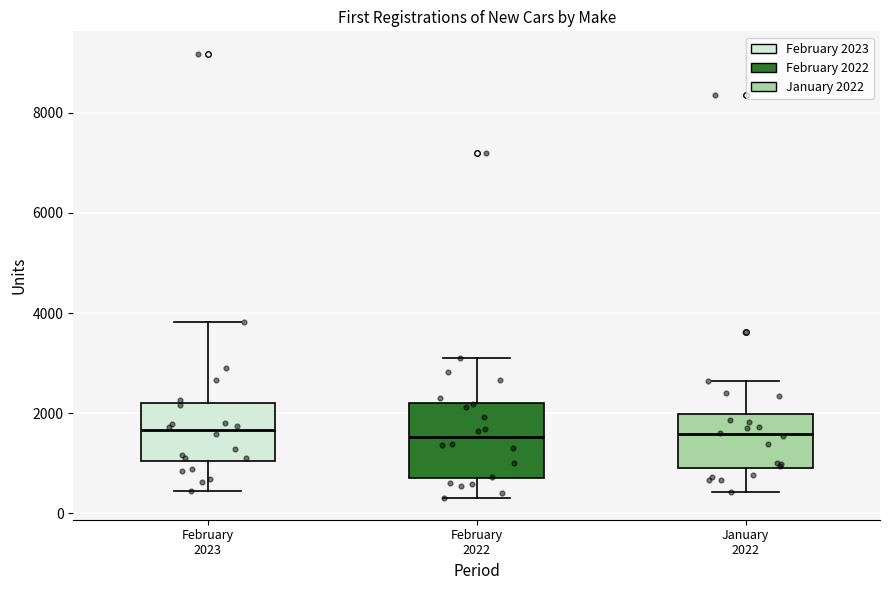

Reading left to right, transcribe this box plot: for each box, give where its median line is, the range the box spans, and where its two whiskers end, as read against the y-axis. The values are not printed on the chart, so give them approximately, as read against the axis.

February 2023: median 1600, box 1000 to 2200, whiskers 400 to 3800
February 2022: median 1600, box 600 to 2200, whiskers 400 to 3000
January 2022: median 1600, box 800 to 2000, whiskers 400 to 2600